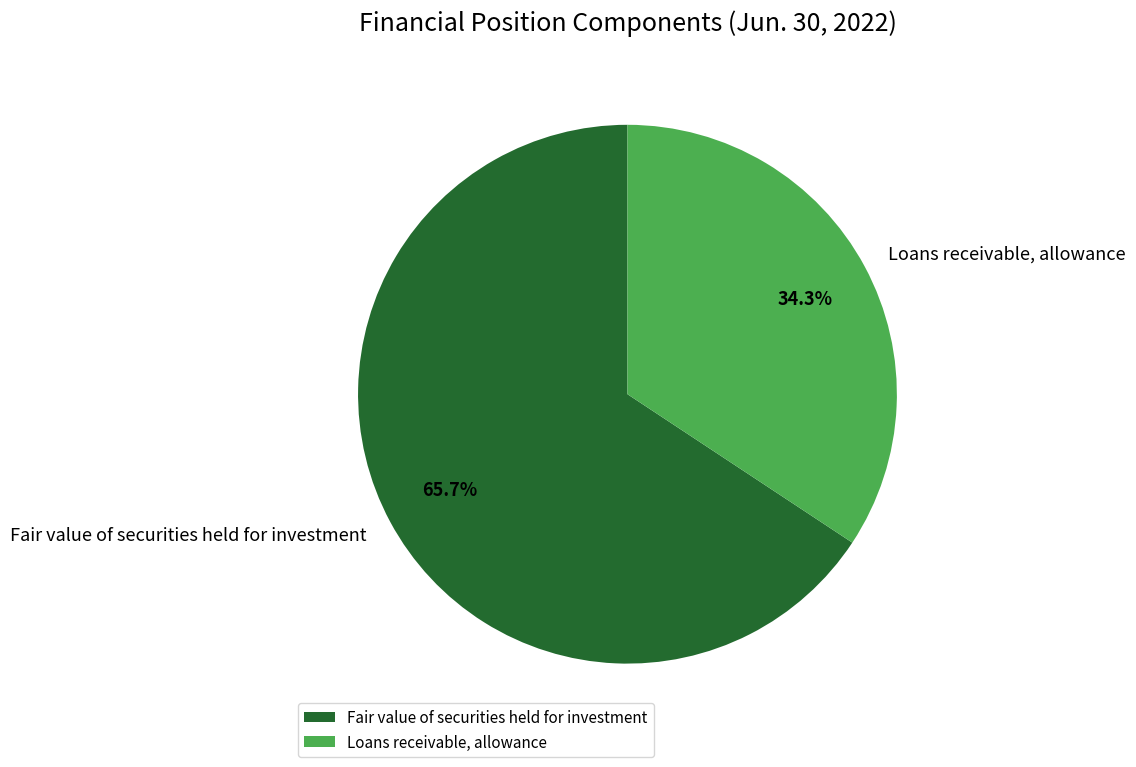

Which category accounts for the majority?

Fair value of securities held for investment